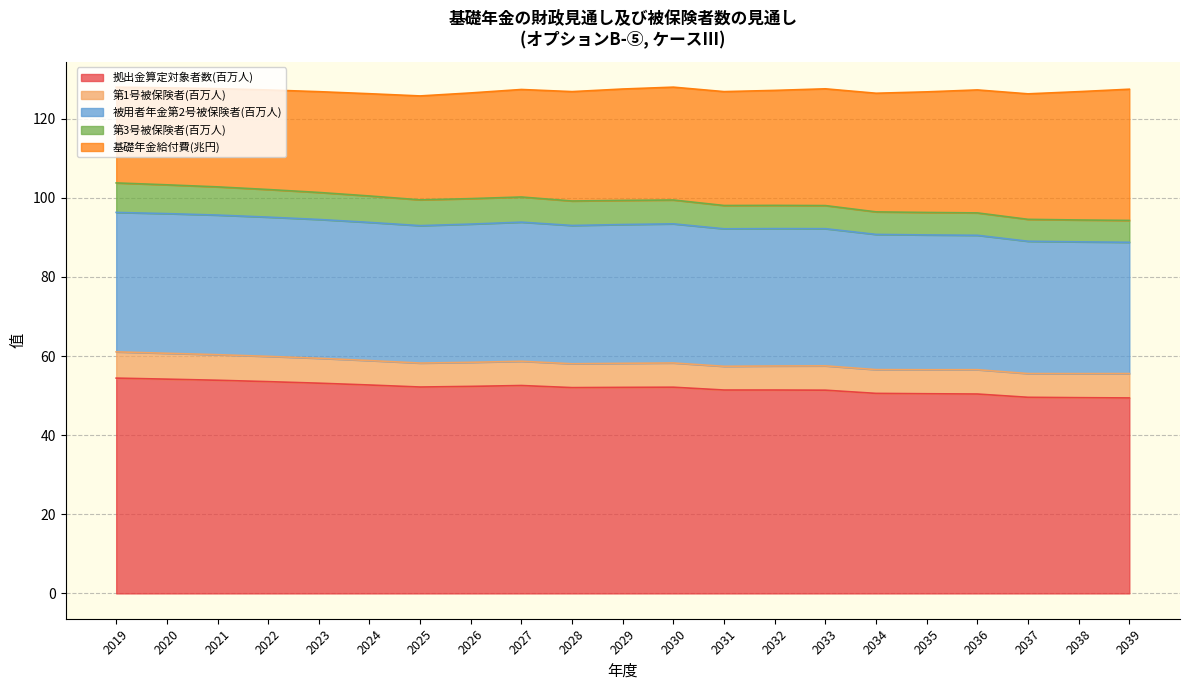

What is the value of the 被用者年金第2号被保険者(百万人) point at the 4th from the left?

35.2